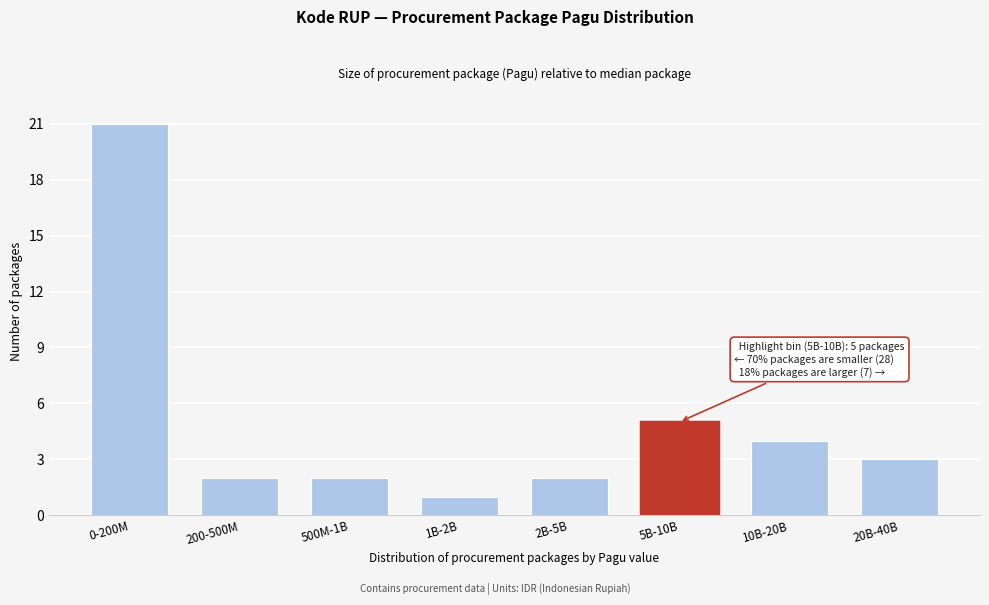

Reading left to right, what are all the values shown in this chart?

0-200M=21	200-500M=2	500M-1B=2	1B-2B=1	2B-5B=2	5B-10B=5	10B-20B=4	20B-40B=3